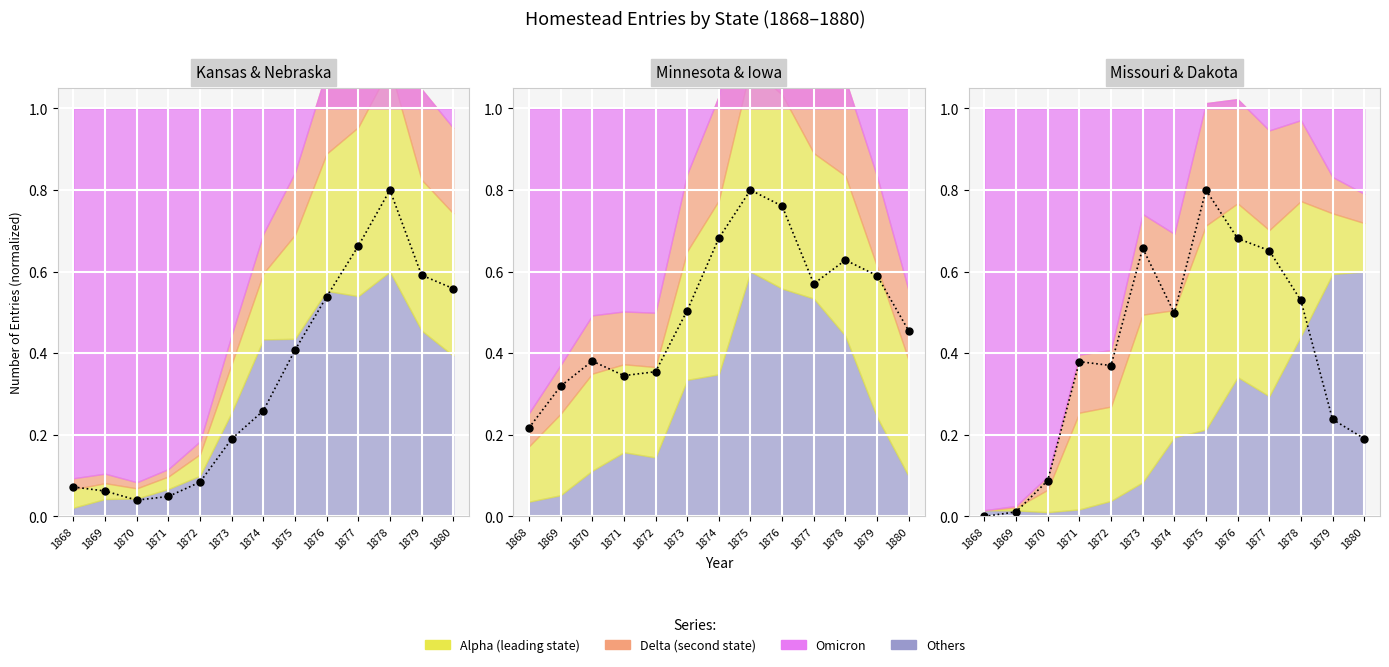

What is the value of the Missouri point at the 10th from the left?

0.7